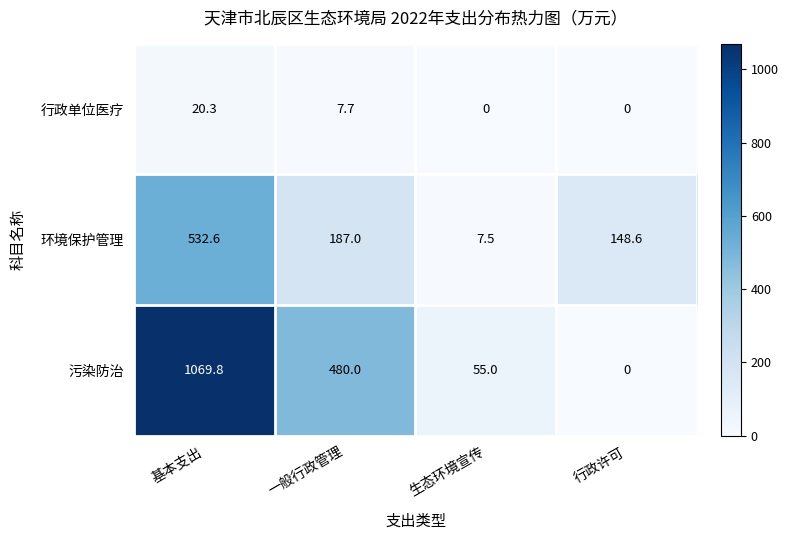

Reading left to right, extract all data points from this chart.

行政单位医疗: 20.3	7.7	0.0	0.0
环境保护管理: 532.6	187.0	7.5	148.6
污染防治: 1069.8	480.0	55.0	0.0